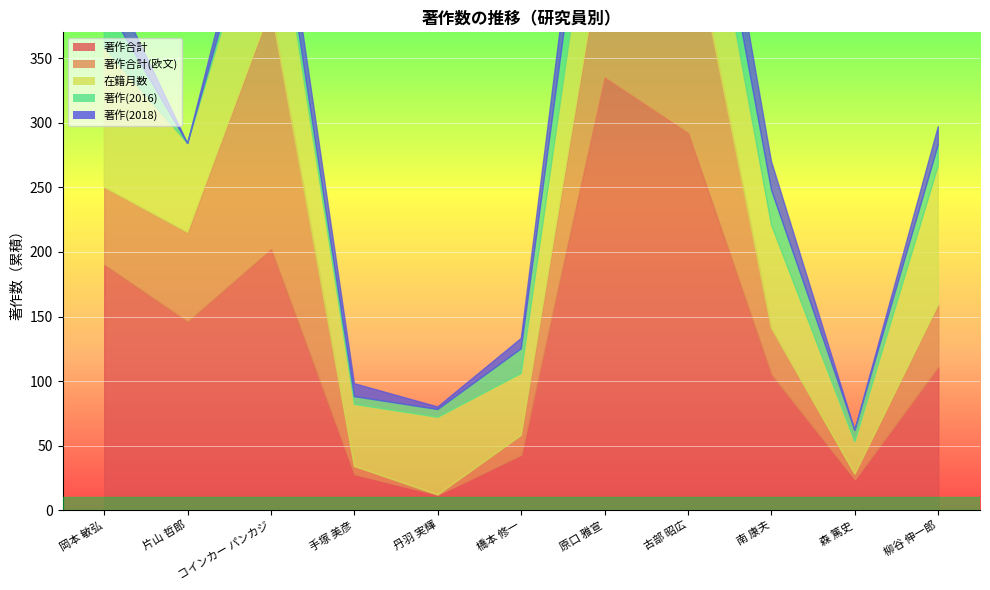

How many interior local valleys does the 在籍月数 series have?

4